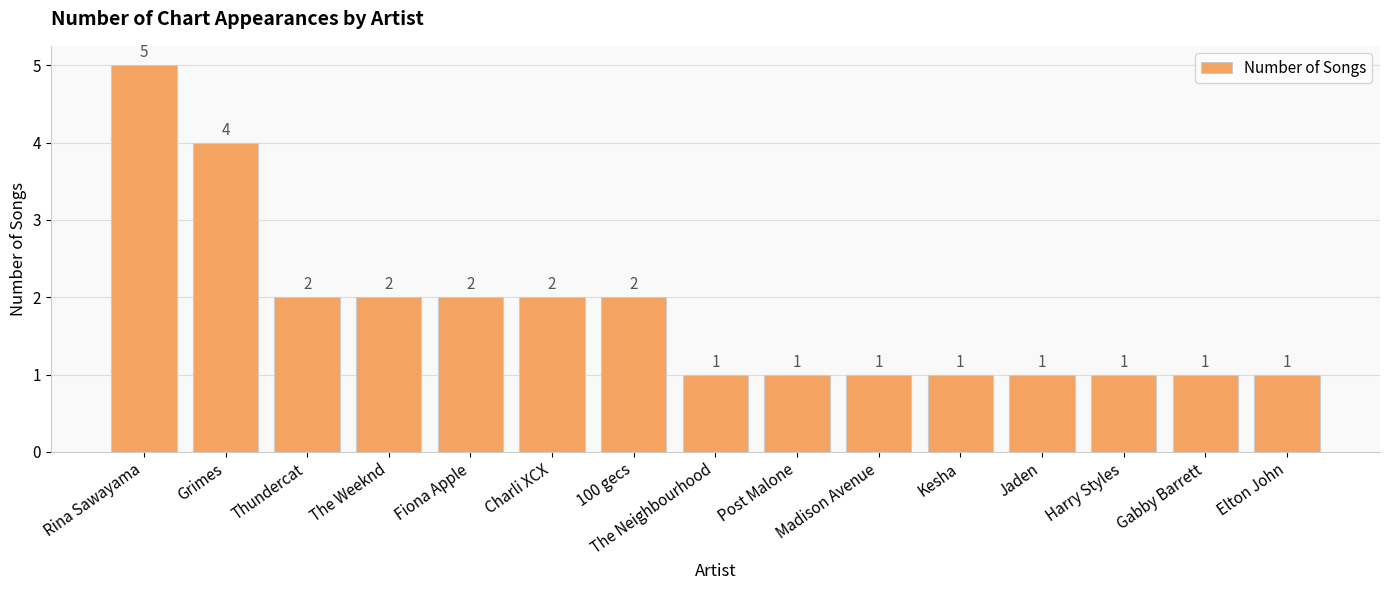

Which label corresponds to the largest value in the chart?

Rina Sawayama